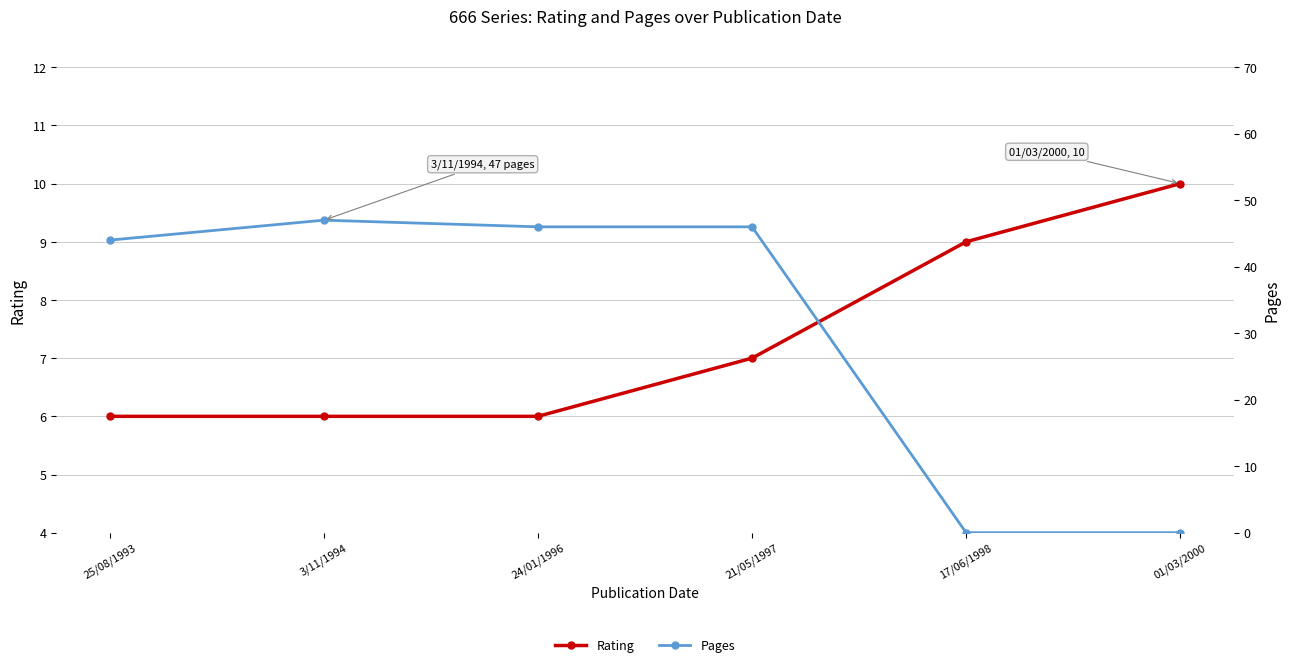

What is the greatest value displayed?

47